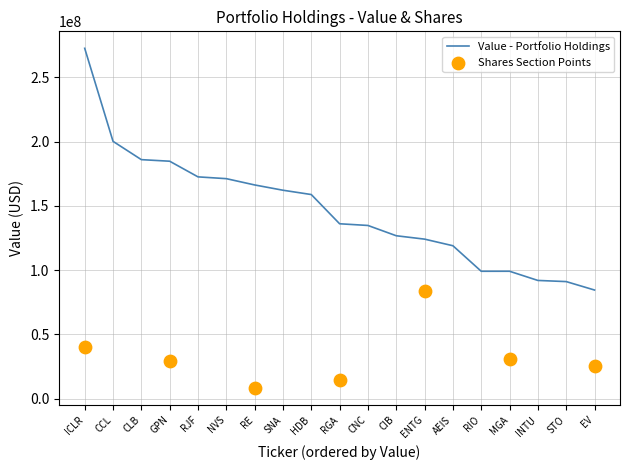

What is the ratio of the value at GPN to the value at RJF?

1.1